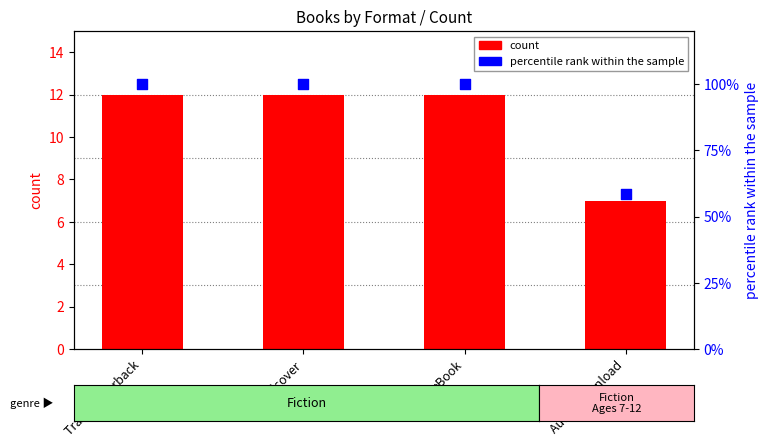

Which series contains the lowest Y value?

count